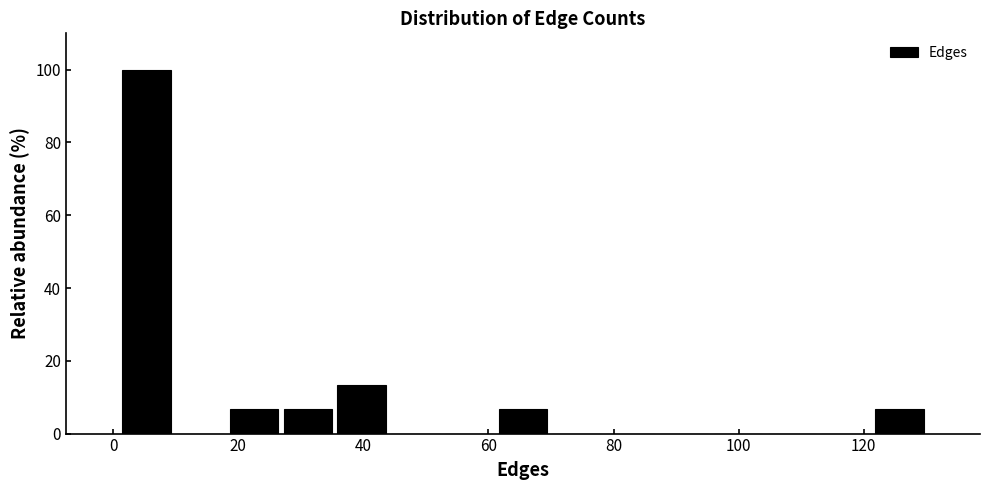

Which range on the x-axis has the tallest bar?

1.0 to 9.6